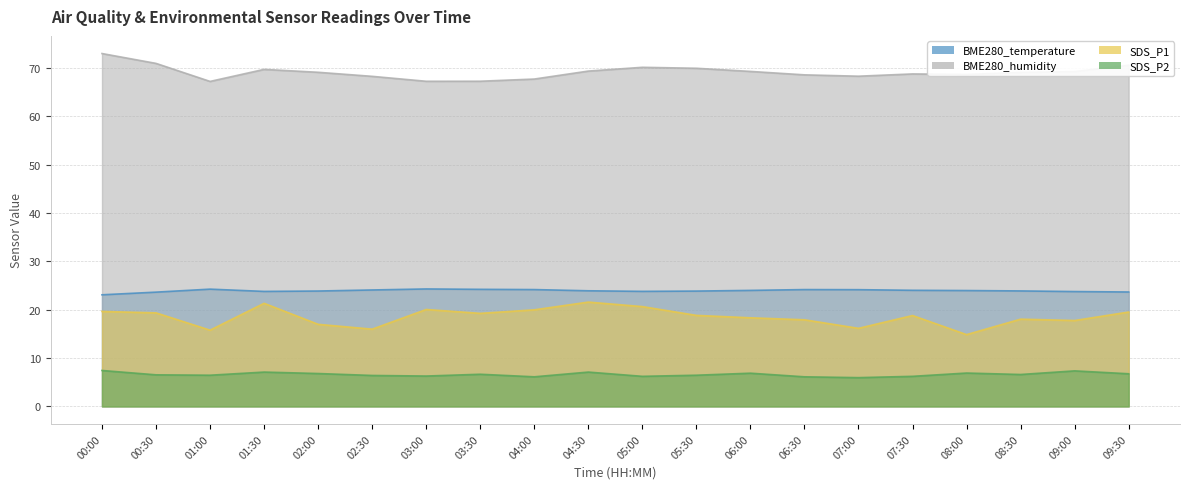

List the labels in order of BME280_humidity value, smallest first.

01:00, 03:00, 03:30, 04:00, 02:30, 07:00, 06:30, 08:00, 07:30, 08:30, 02:00, 09:00, 06:00, 04:30, 01:30, 05:30, 05:00, 09:30, 00:30, 00:00